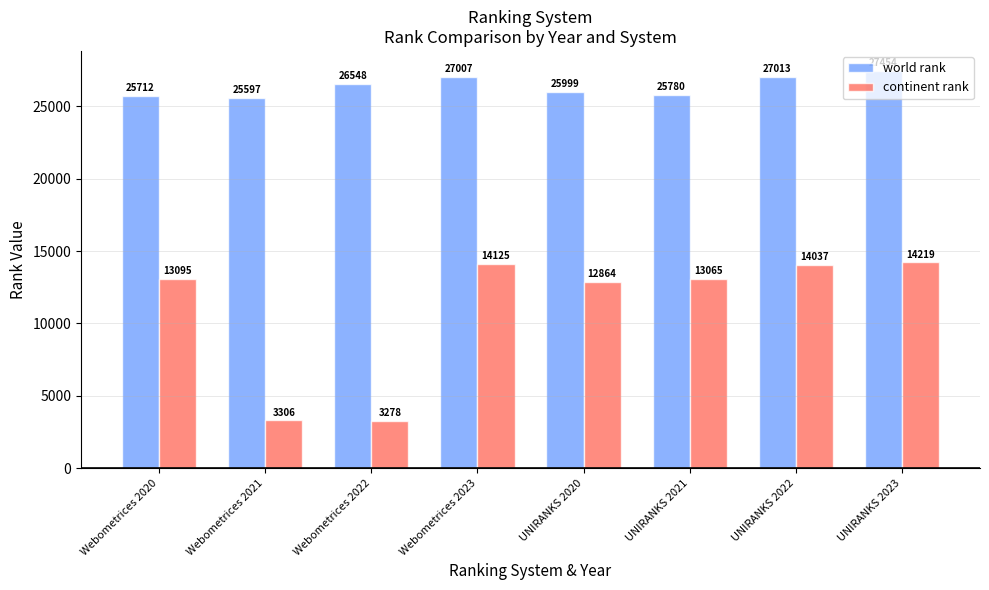

What position from the left is Webometrices 2023?

4